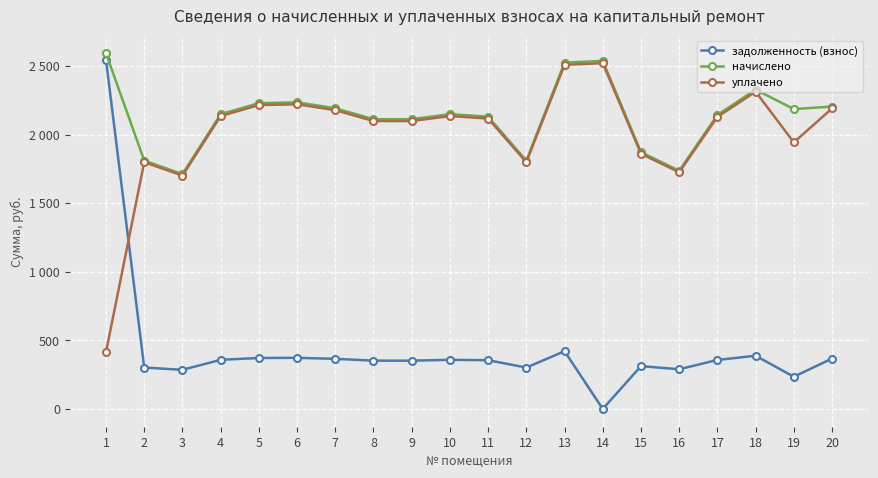

What is the difference between the maximum and second lowest values in the задолженность (взнос) series?

2308.4